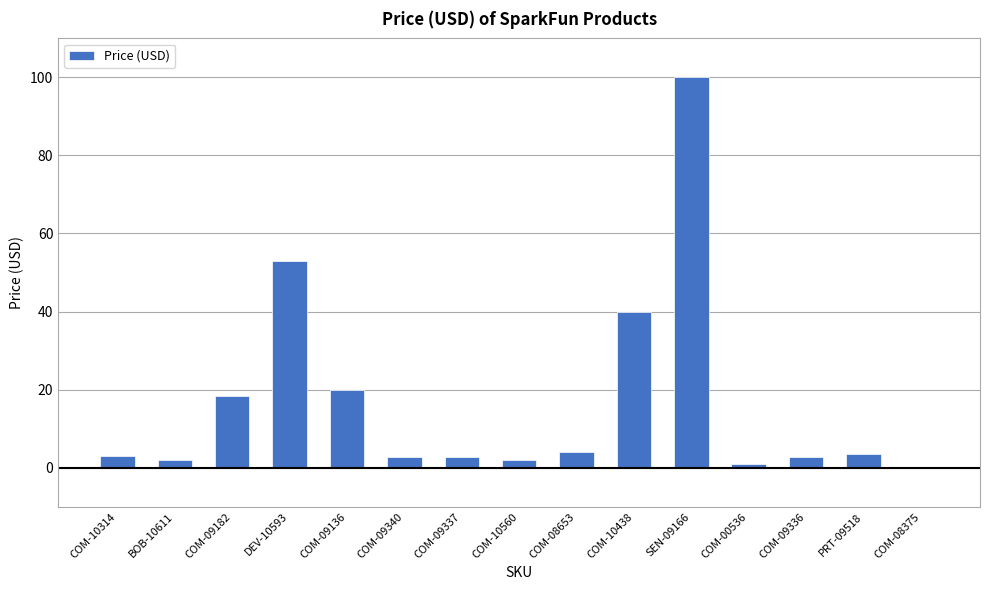

What is the ratio of the value at COM-09182 to the value at COM-09136?

0.9